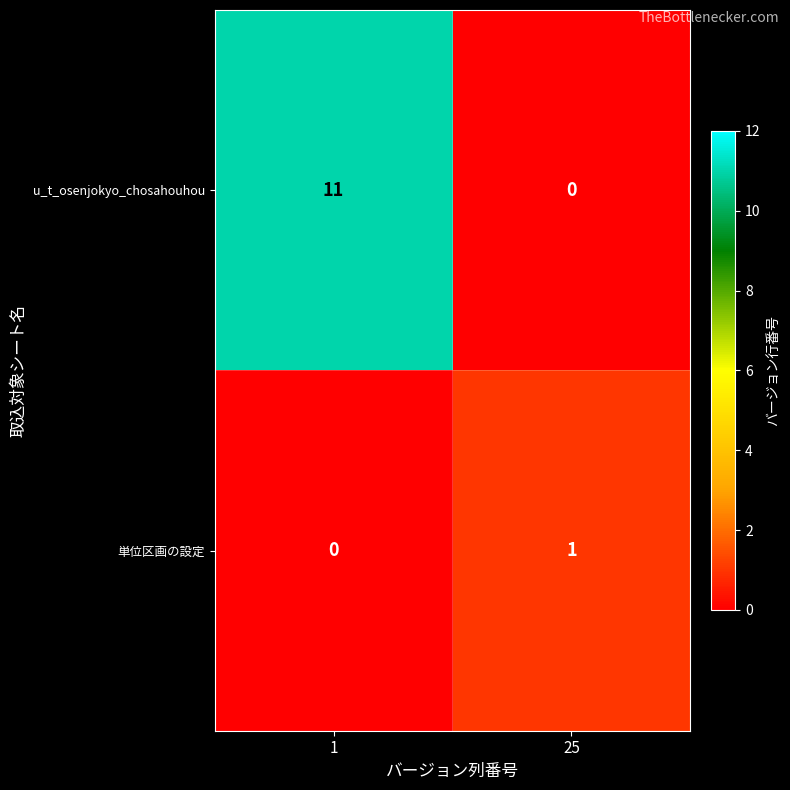

At 25, list the series in order from largest to smallest.

単位区画の設定, u_t_osenjokyo_chosahouhou